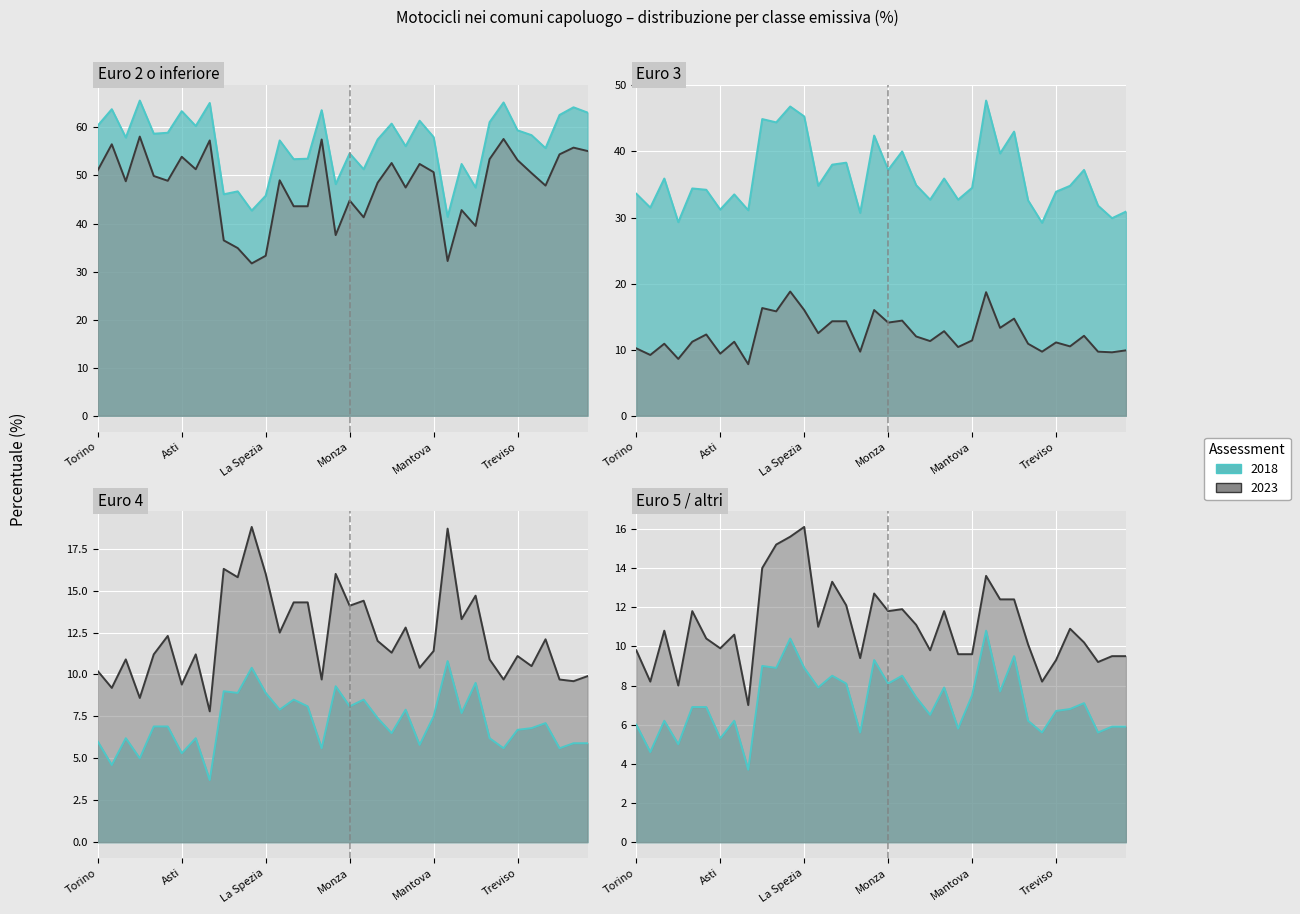

Which series has the widest spread of values?

Euro 2 o inferiore 2023